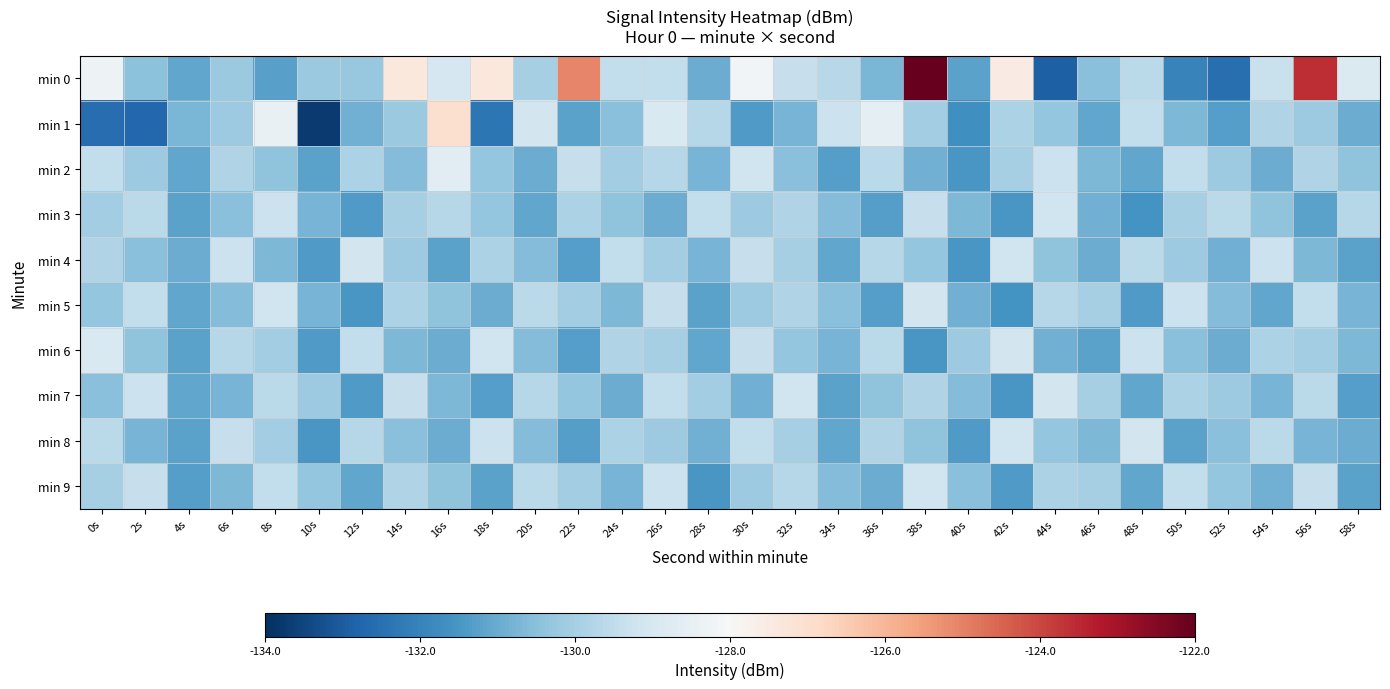

What is the difference between the highest and lowest values at 30s?

3.2